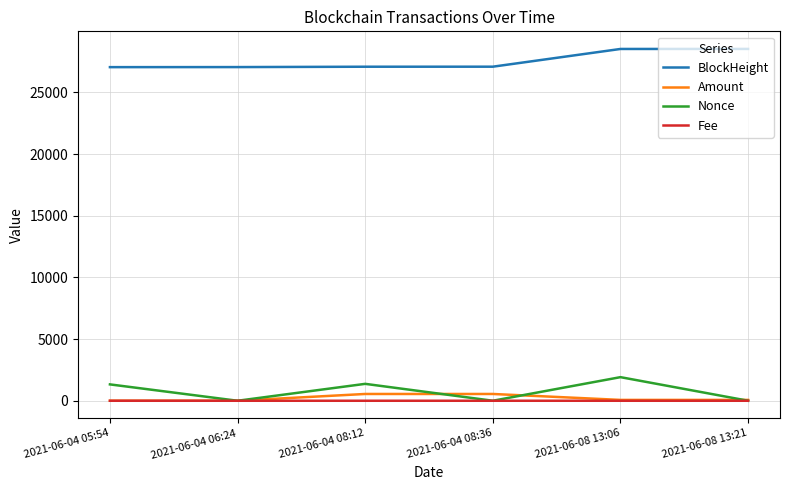

Where is BlockHeight nearest to the value 27785?

2021-06-04 08:36